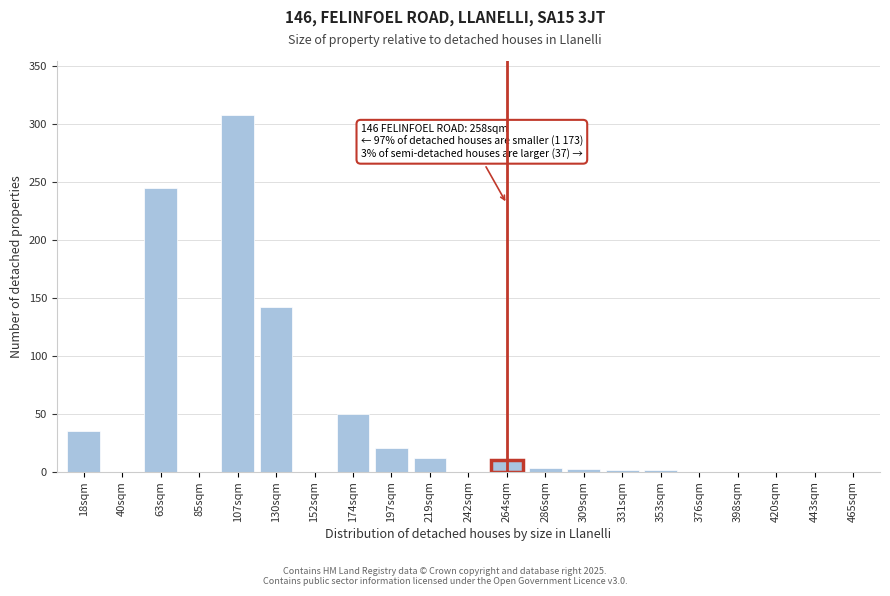

At which label is the value closest to 154?

130sqm